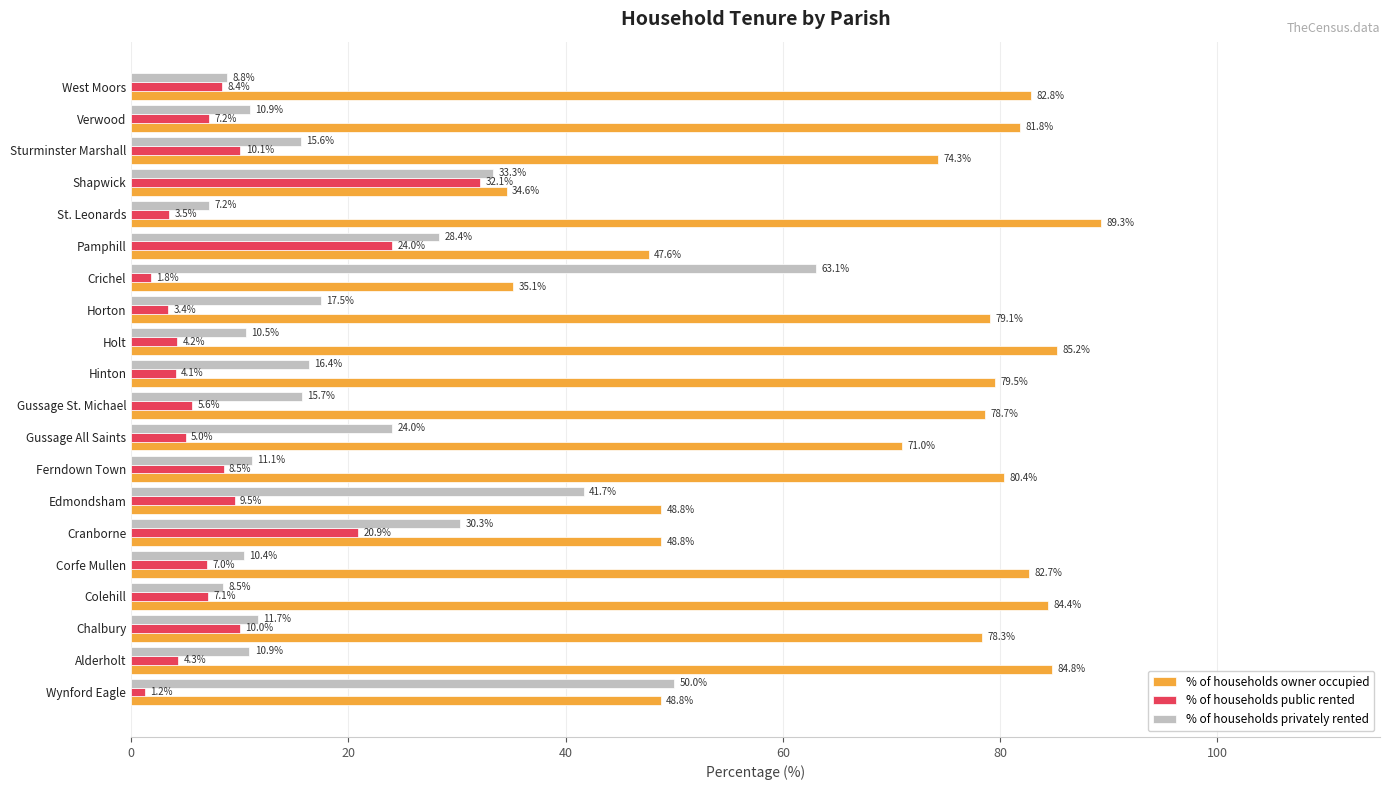

What is the maximum value shown in the chart?

89.3